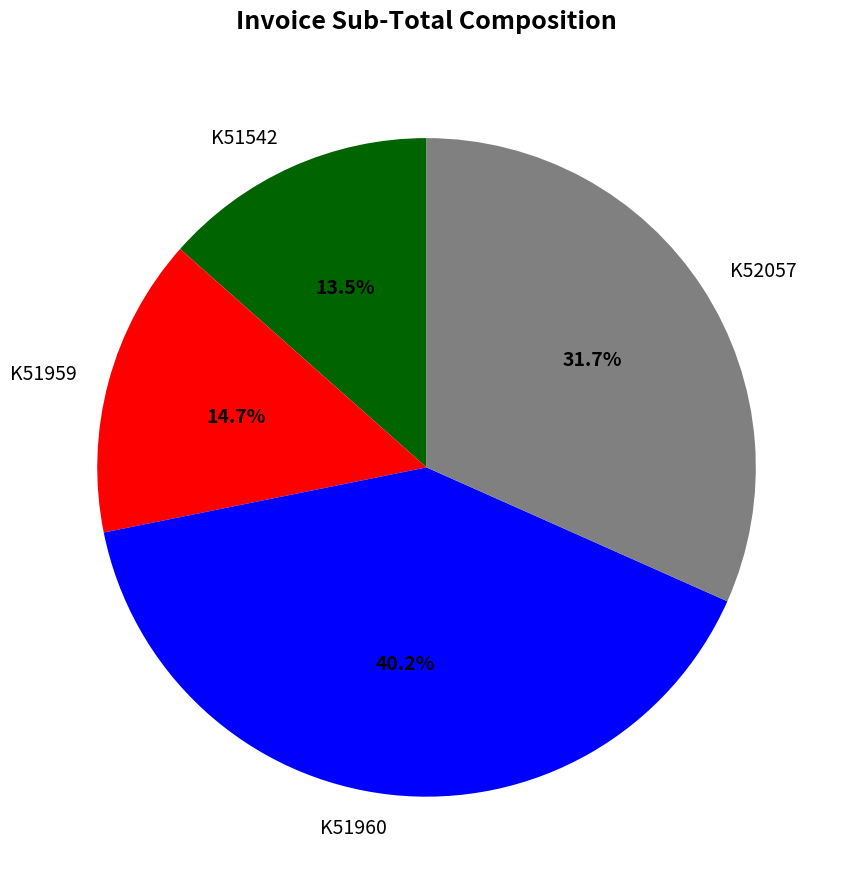

Count the number of slices in the pie.

4